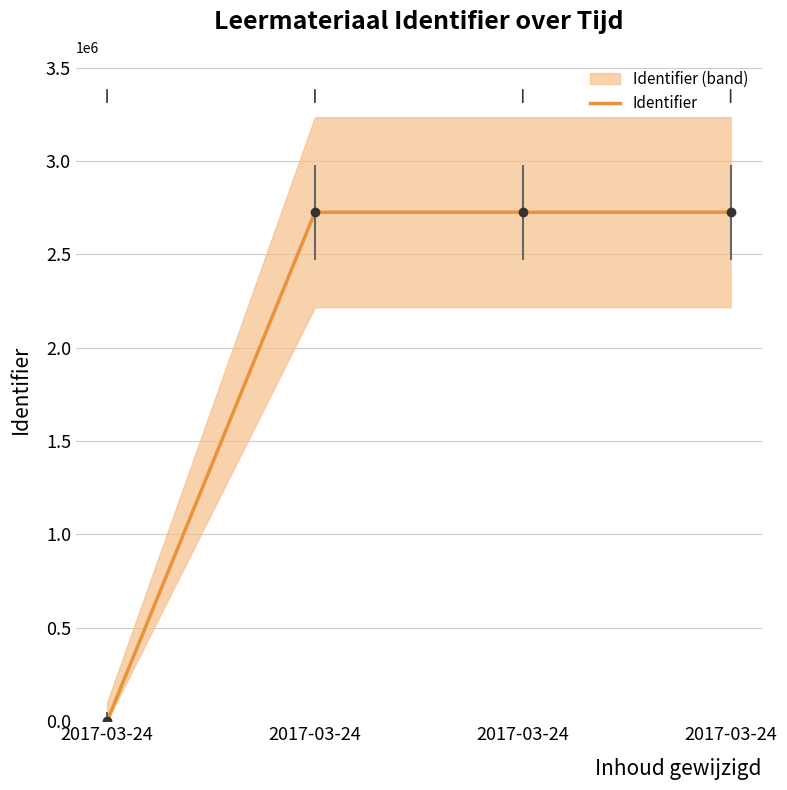

What is the greatest value displayed?

2725619